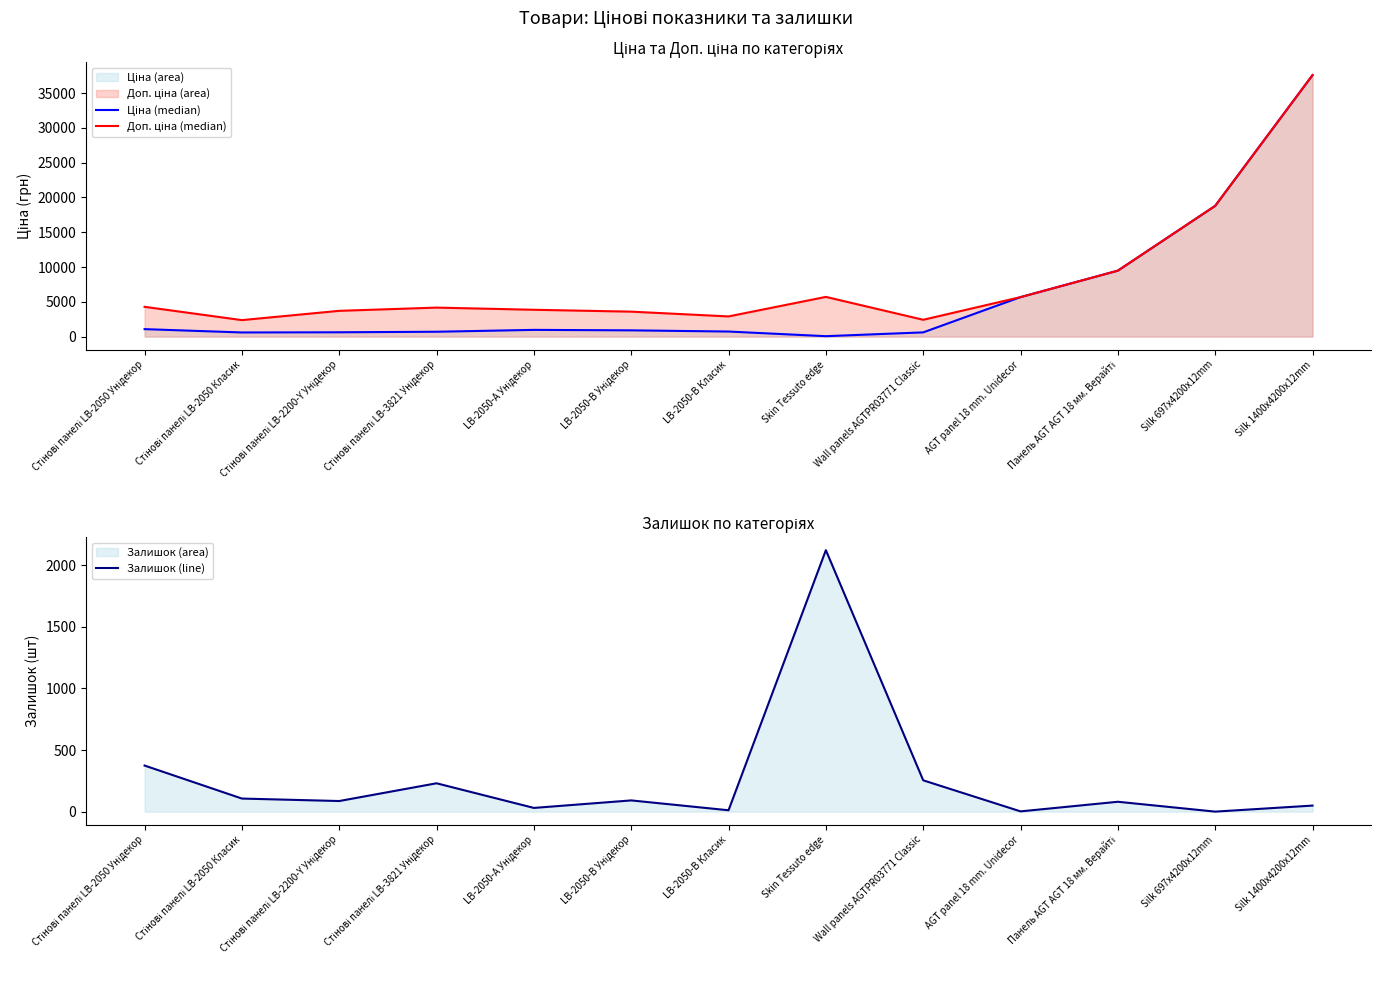

What is the difference between the maximum and minimum values in the Ціна (median) series?

37536.6